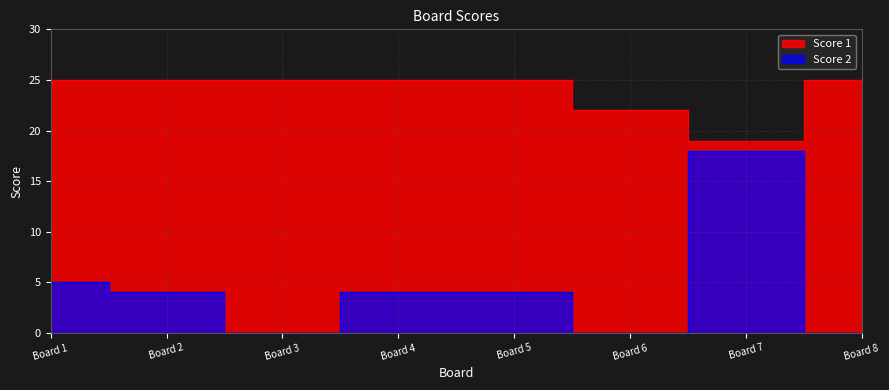

Between Board 7 and Board 1, which is larger?

Board 1